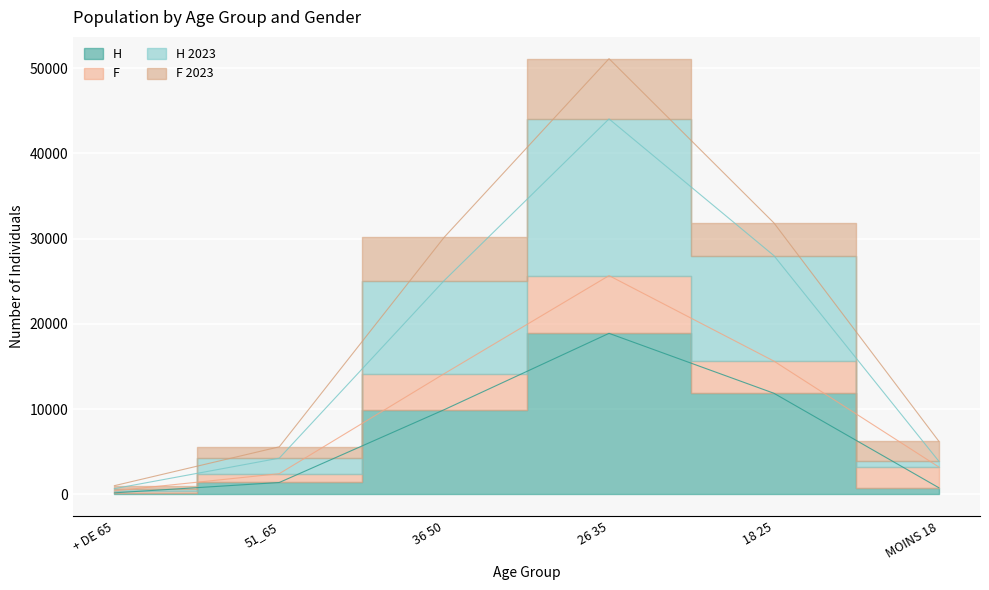

At which category does H 2023 reach its first local peak?

26 35